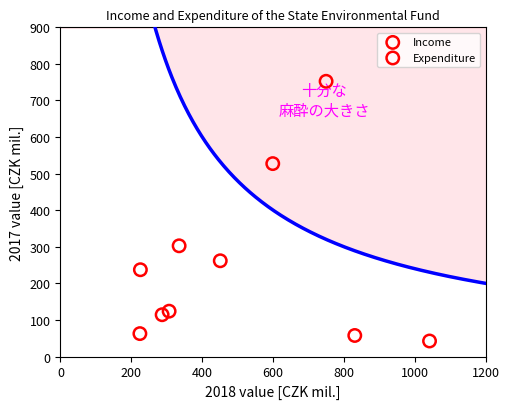

Which series reaches the maximum Y coordinate?

Income